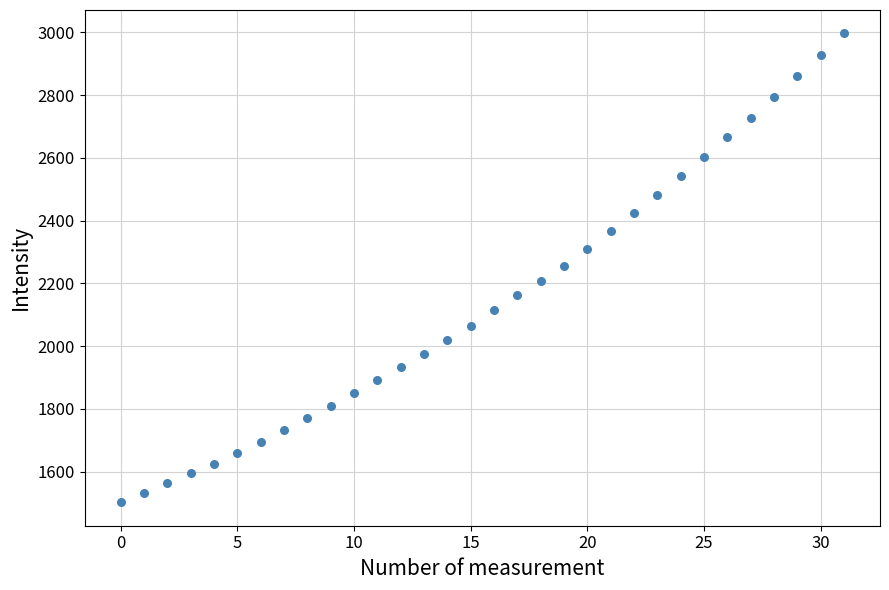

What is the range of Y values (max minus min)?

1494.4